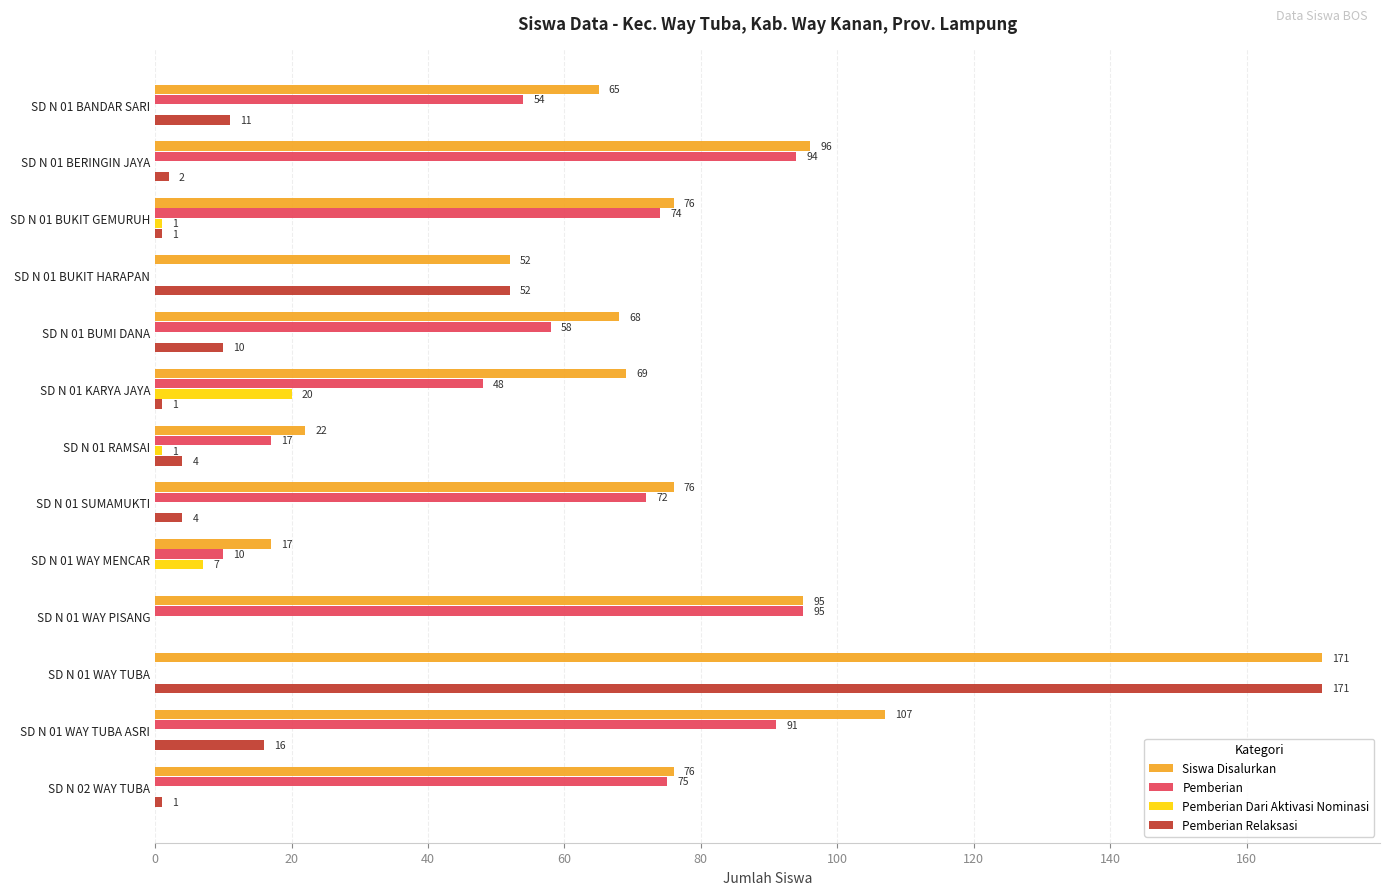

The Pemberian Dari Aktivasi Nominasi series shows 13 at SD N 01 BUMI DANA. True or false?

False